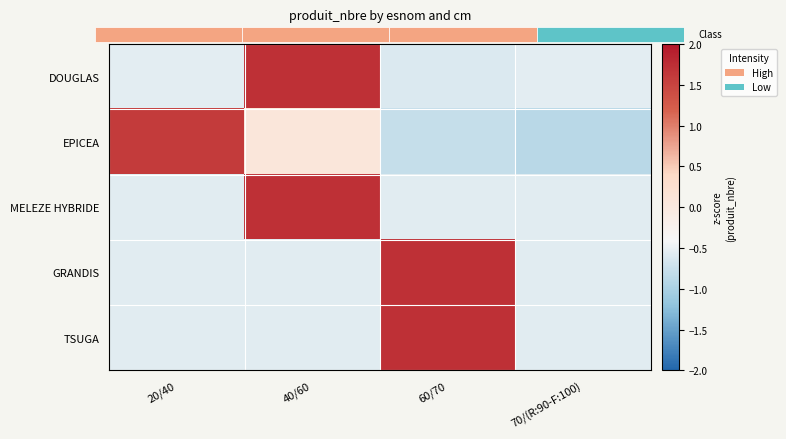

What is the lowest value of the MELEZE HYBRIDE series?

-0.6